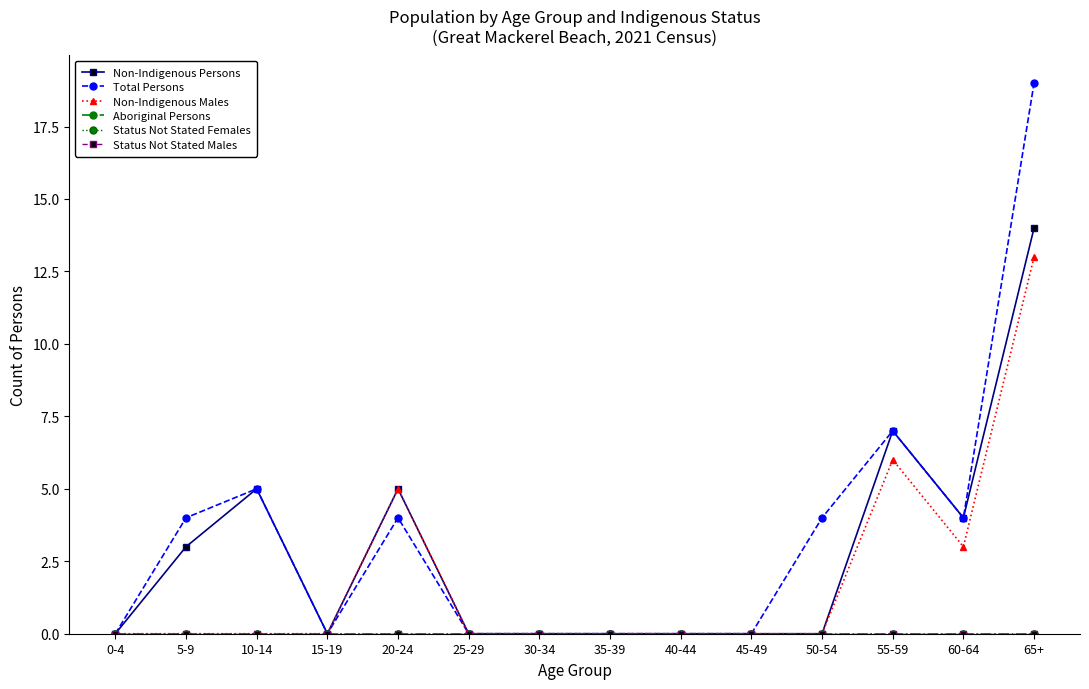

At 60-64, list the series in order from smallest to largest.

Aboriginal Persons, Status Not Stated Females, Status Not Stated Males, Non-Indigenous Males, Non-Indigenous Persons, Total Persons